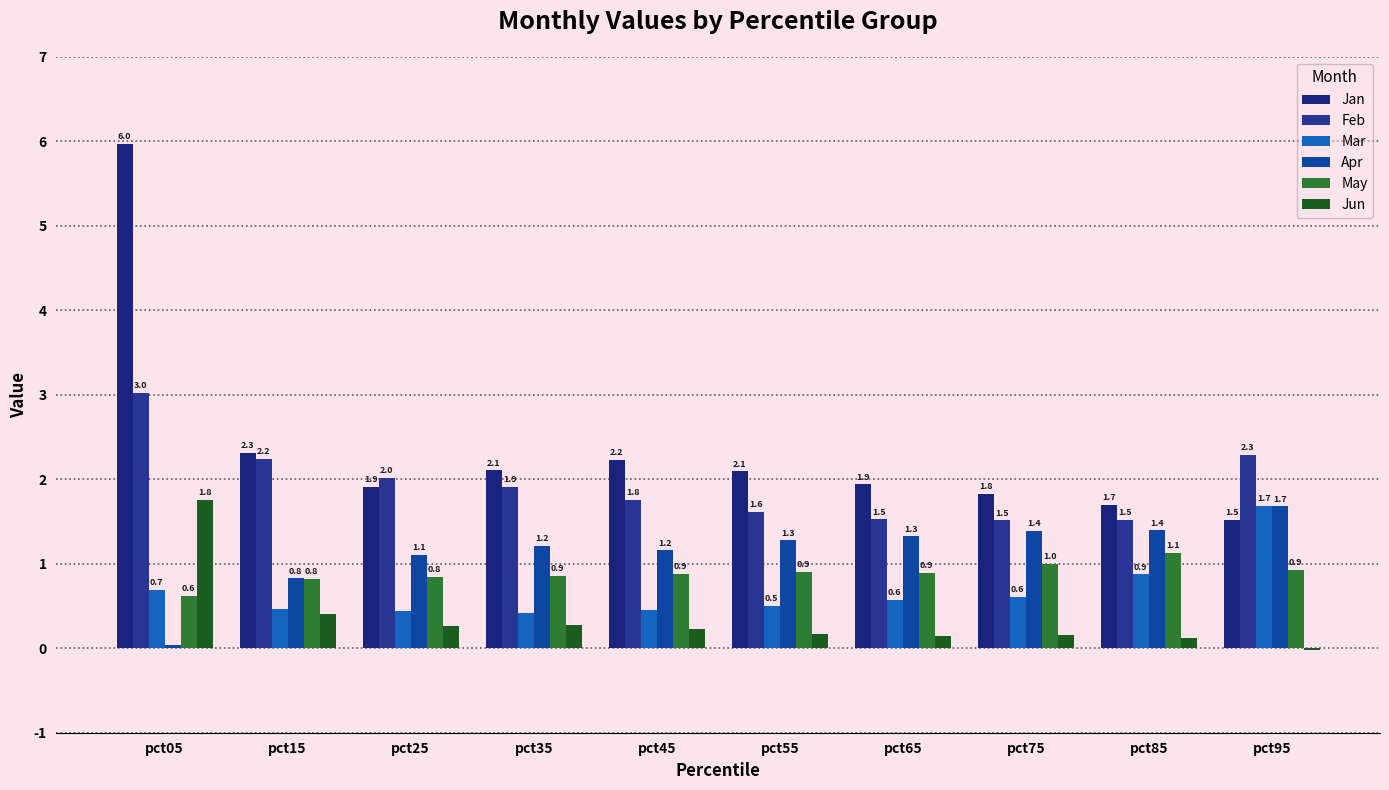

Are the bars horizontal?

No